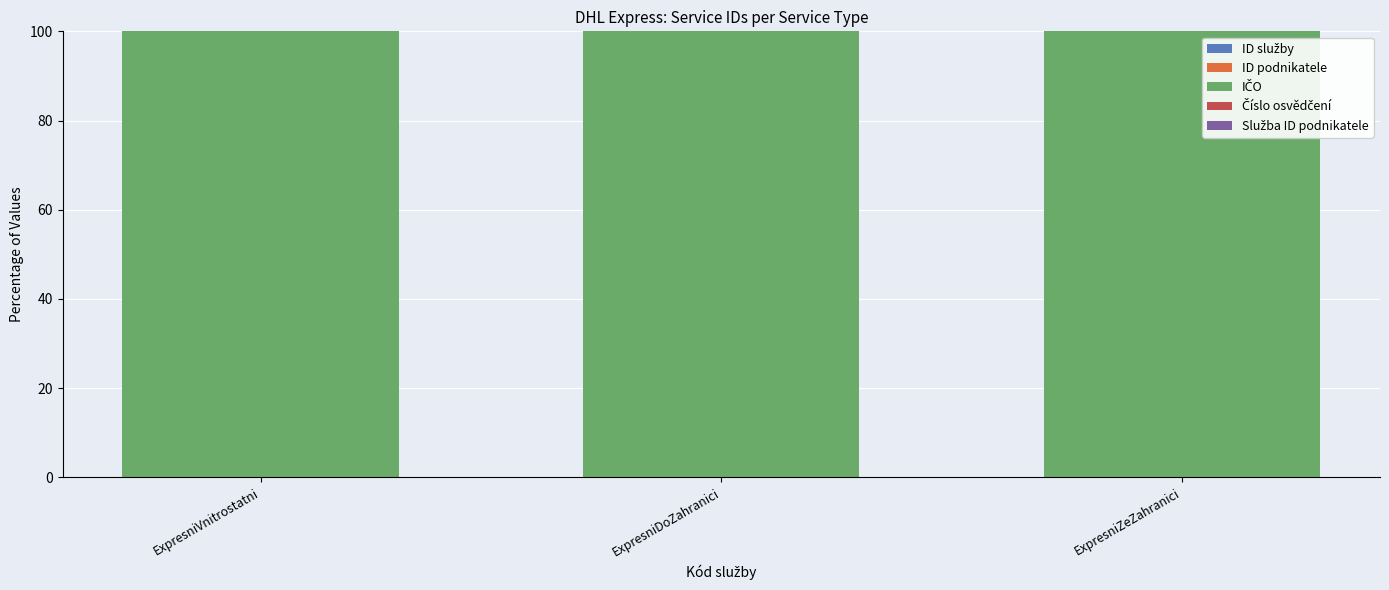

Rank the series by their maximum value, from highest to lowest.

IČO, ID služby, Číslo osvědčení, Služba ID podnikatele, ID podnikatele